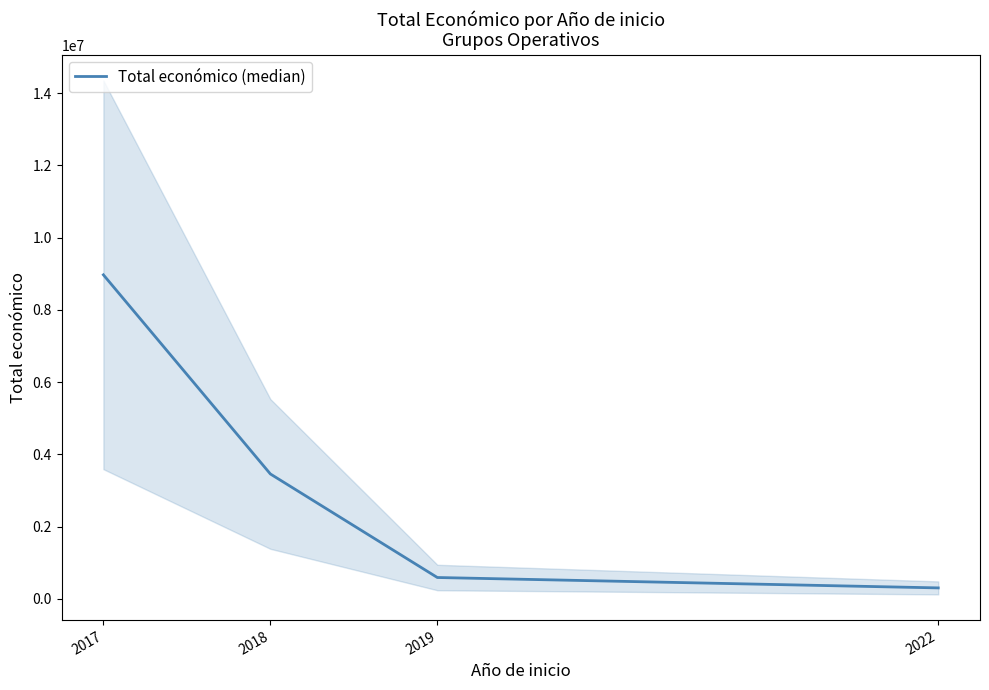

What is the average value?

3328194